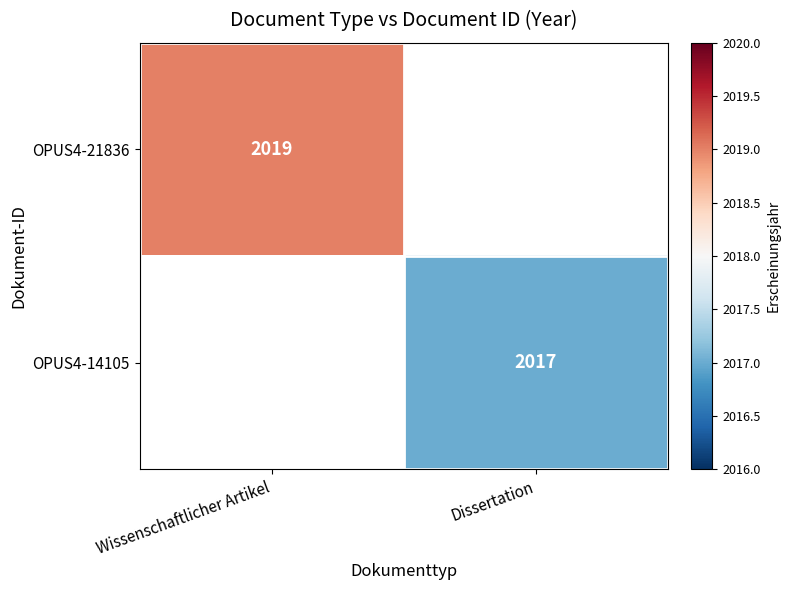

The OPUS4-21836 series shows 2019 at Wissenschaftlicher Artikel. True or false?

True